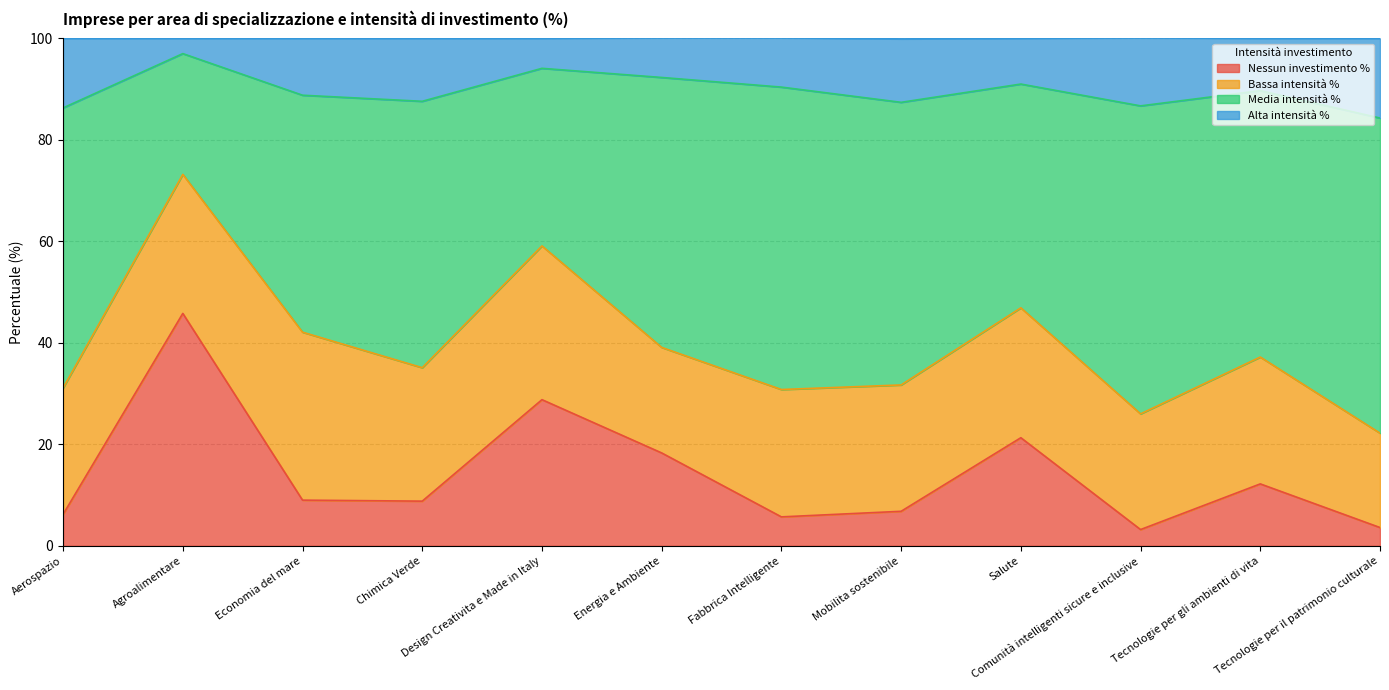

Between Energia e Ambiente and Tecnologie per gli ambienti di vita, which is larger?

Energia e Ambiente